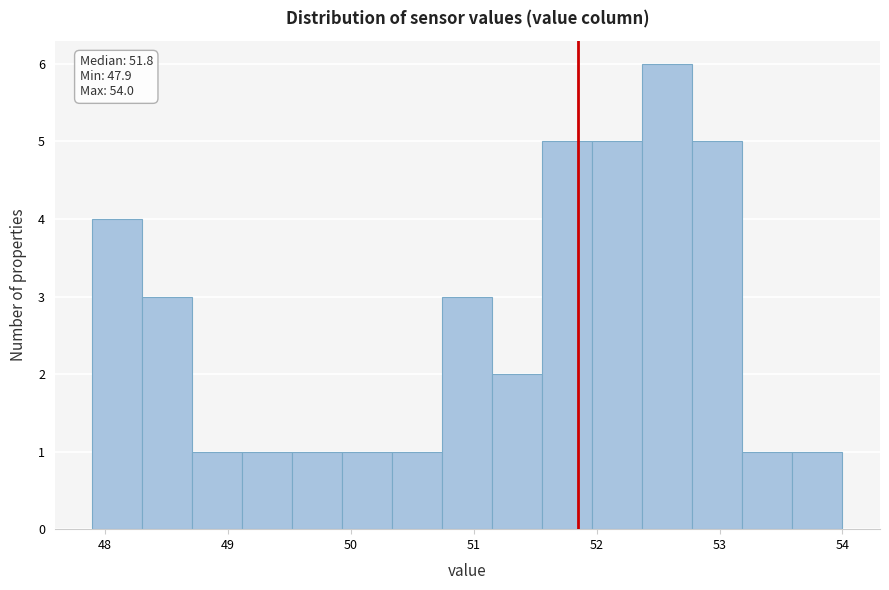

Which range on the x-axis has the tallest bar?

52.4 to 52.8